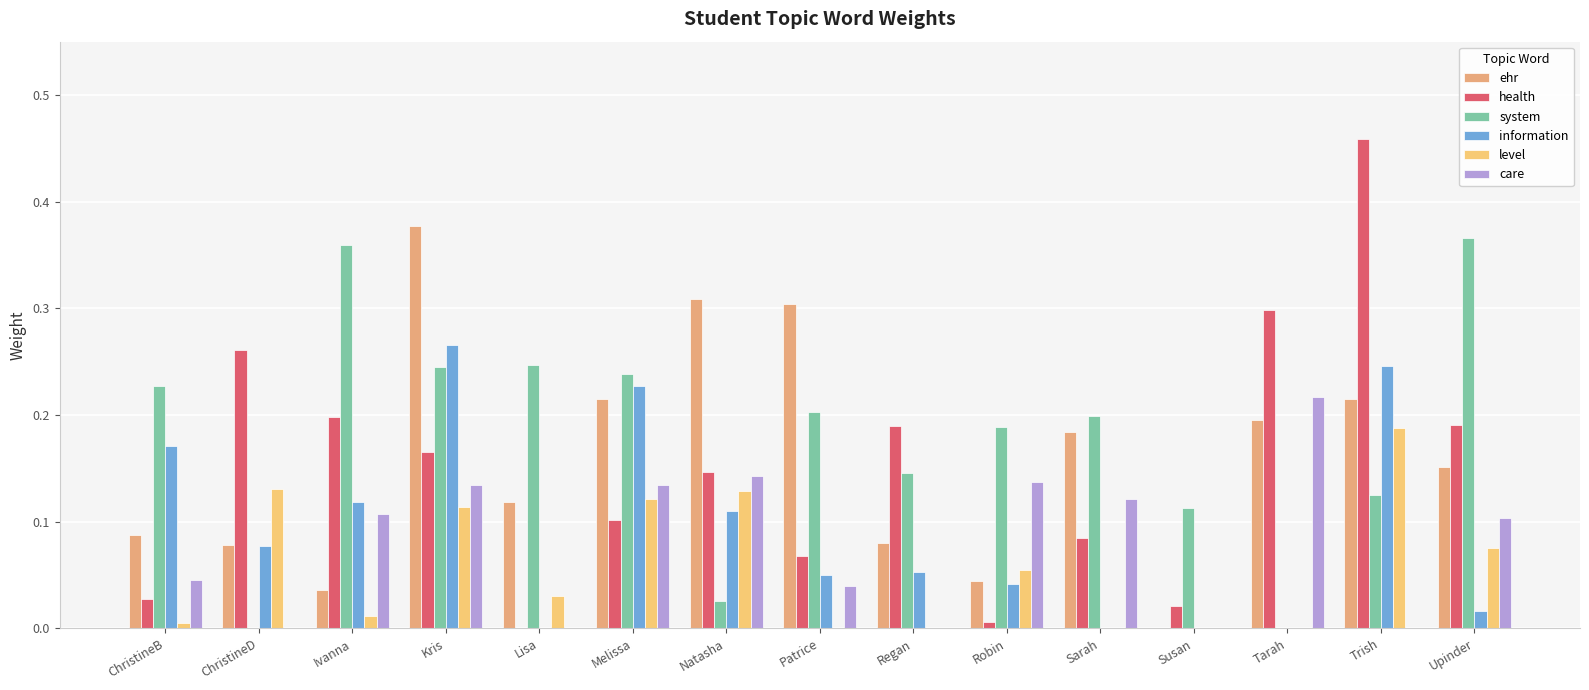

What is the label of the 15th bar from the left?

Upinder